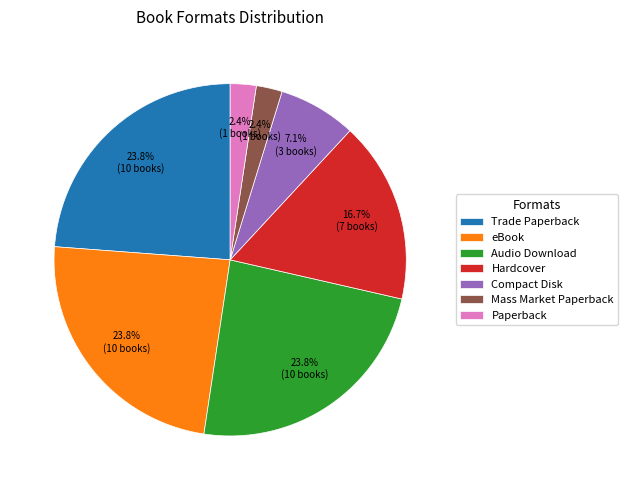

Does any single category account for the majority?

No